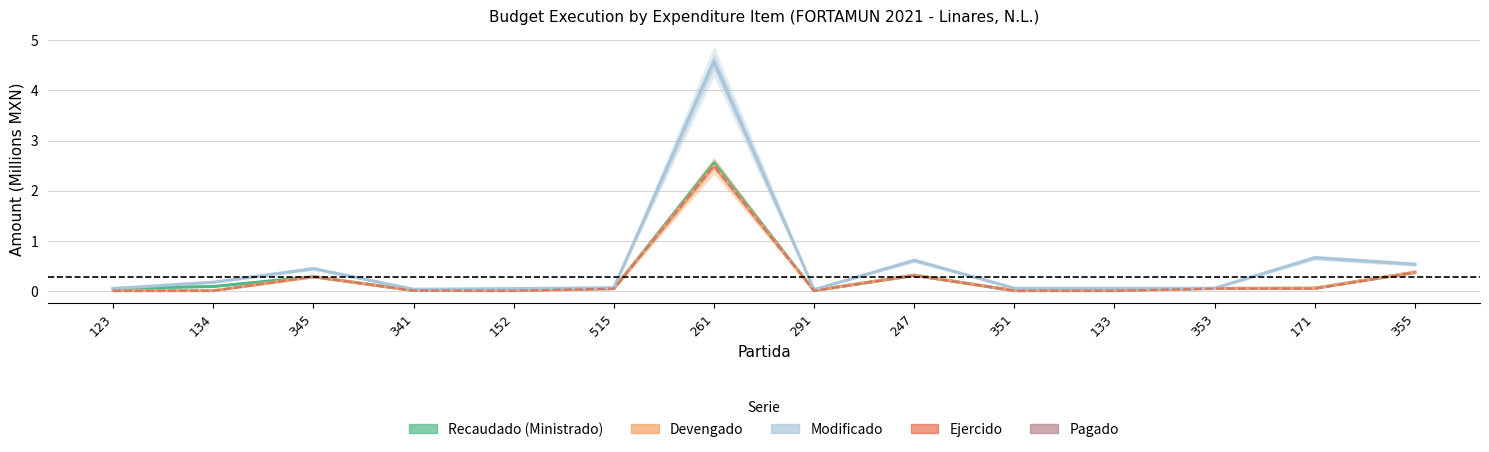

Where is Recaudado (Ministrado) nearest to the value 1?

355